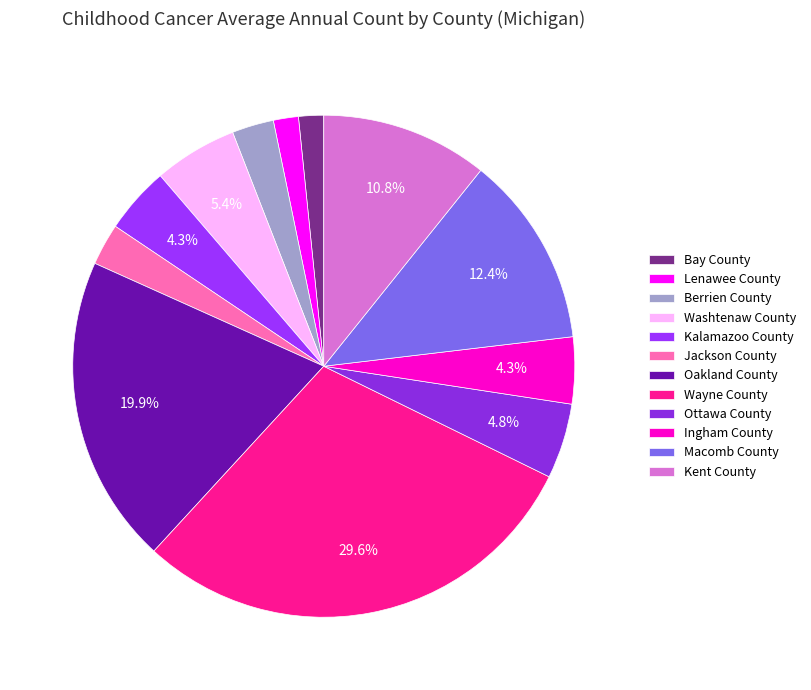

Does Ottawa County account for over 50% of the chart?

No